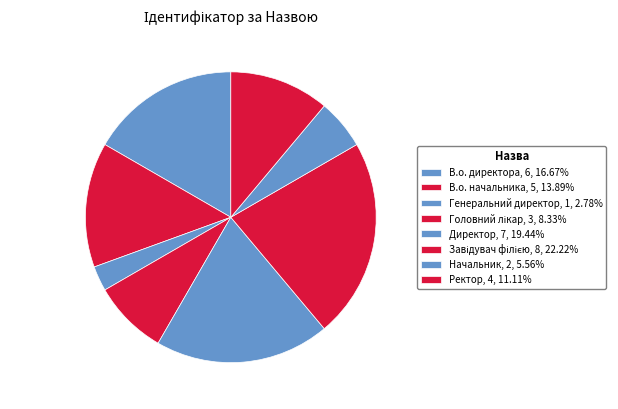

Which category has the smallest portion of the pie?

Генеральний директор